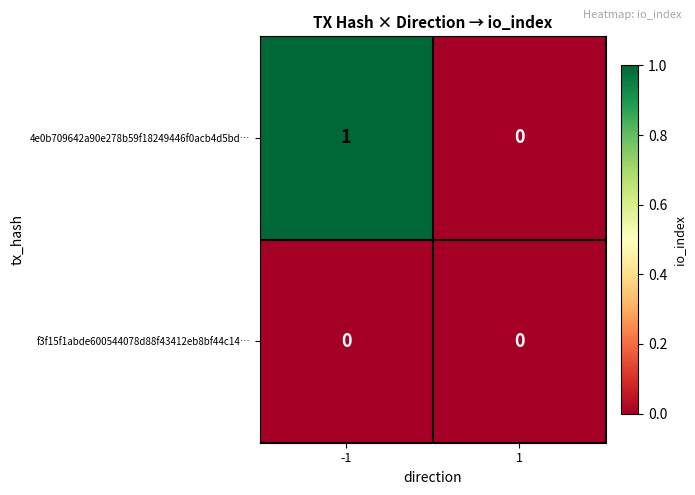

Rank the series at -1 from lowest to highest value.

f3f15f1abde600544078d88f43412eb8bf44c14…, 4e0b709642a90e278b59f18249446f0acb4d5bd…